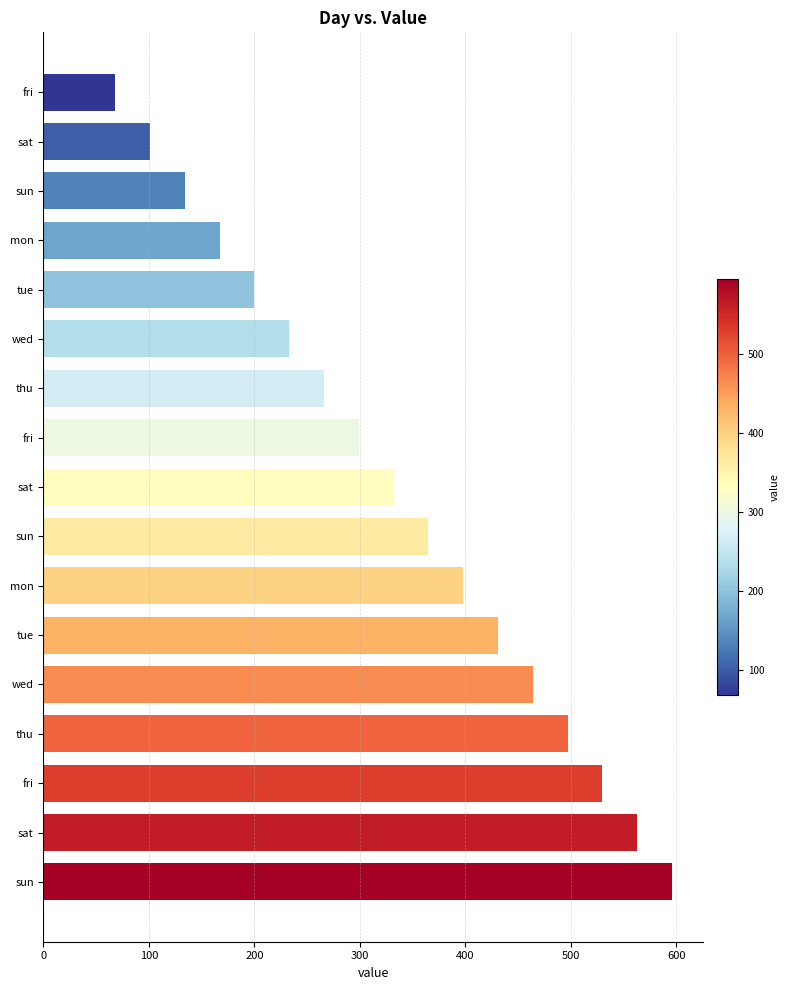

Does the chart contain any negative values?

No